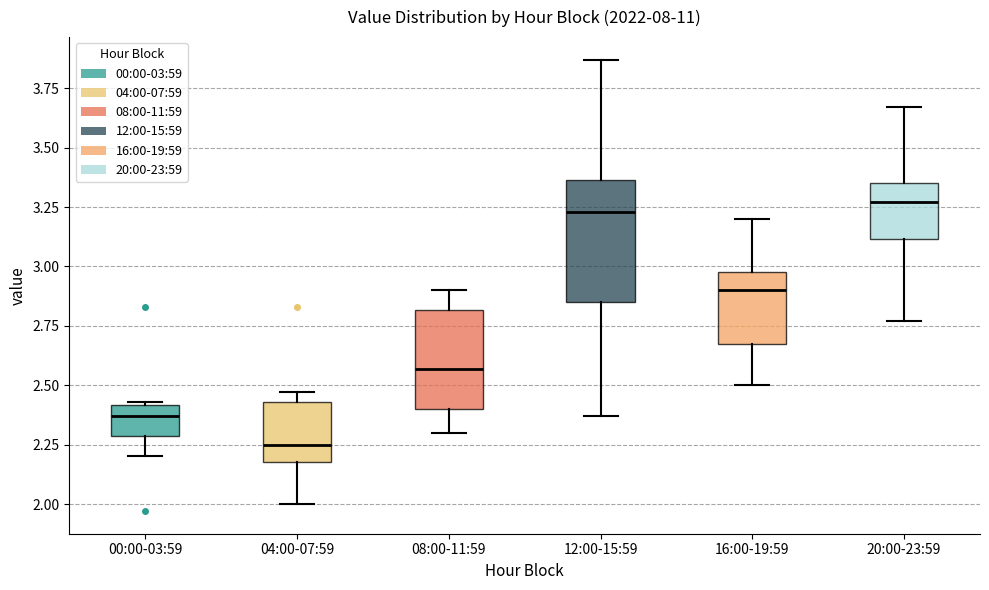

Where does the upper whisker of the box for 20:00-23:59 end on the y-axis? The values are not printed on the chart, so give them approximately, as read against the axis.

3.65